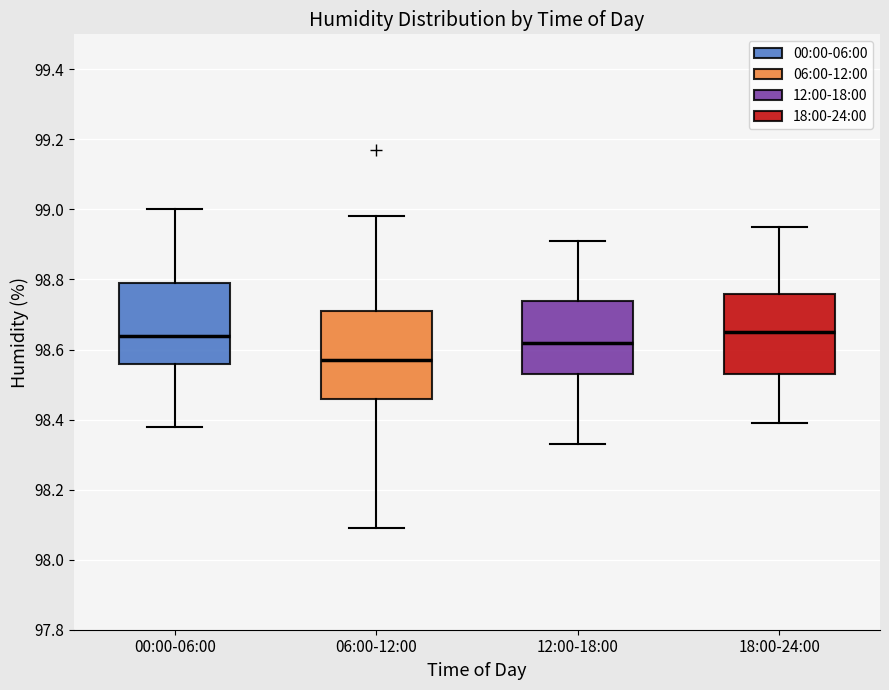

Where does the upper whisker of the box for 06:00-12:00 end on the y-axis? The values are not printed on the chart, so give them approximately, as read against the axis.

98.98